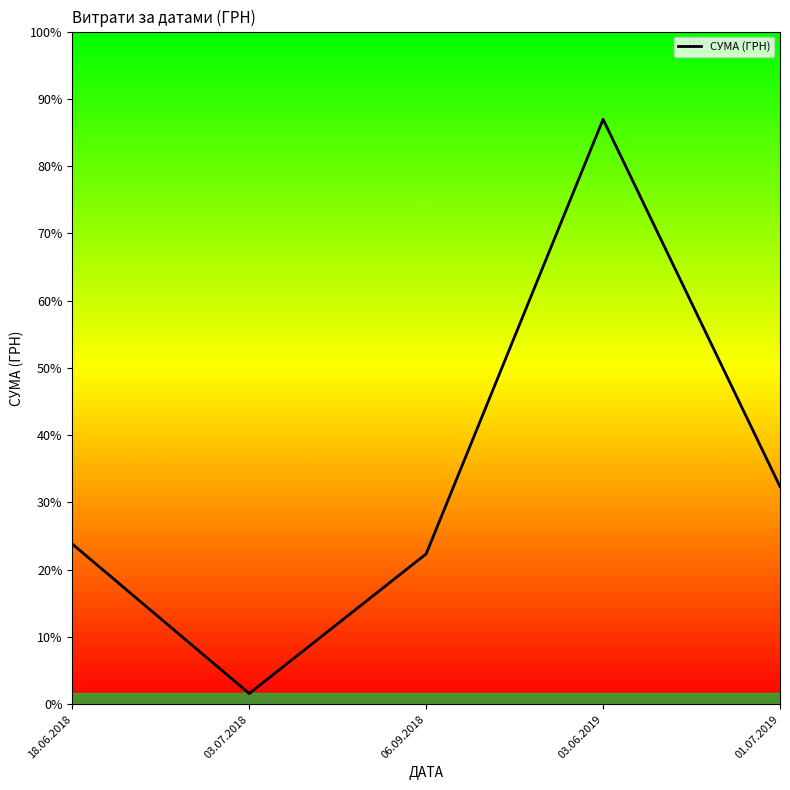

Does the chart have visible grid lines?

No